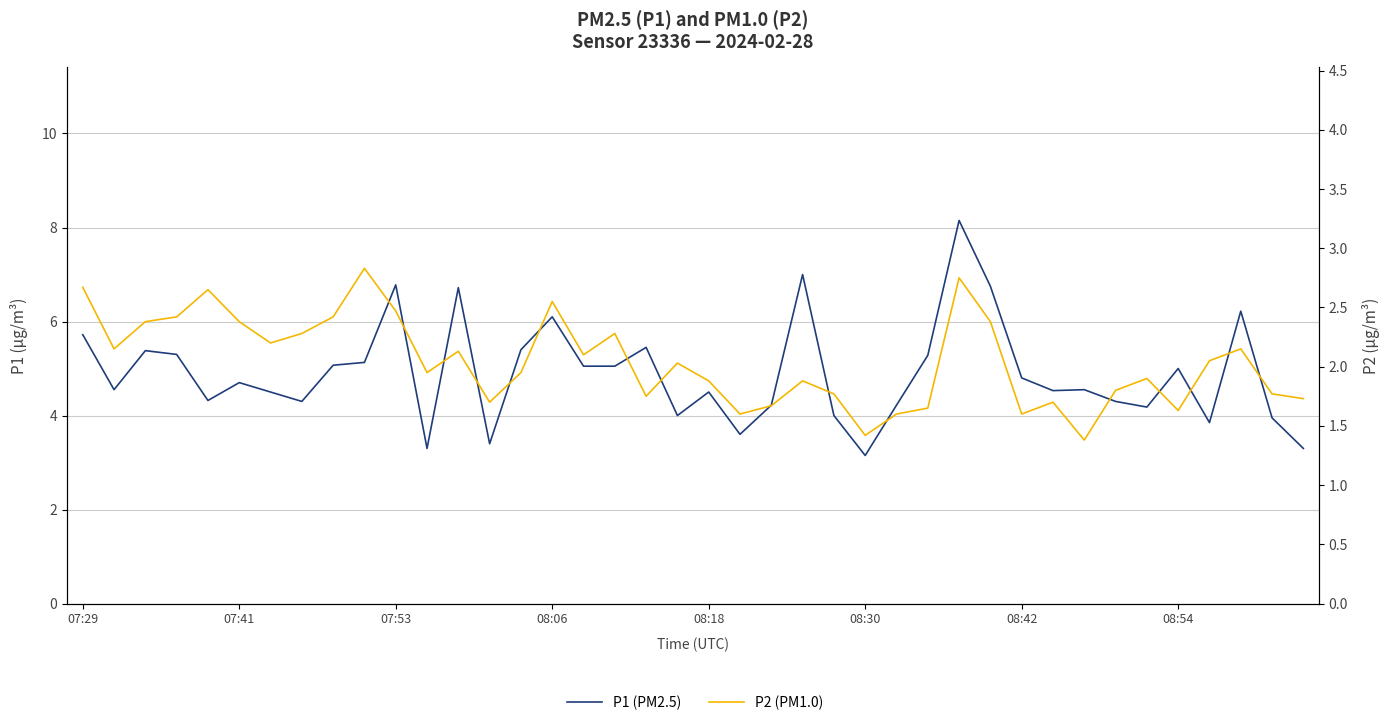

What is the difference between the P2 values at 07:41 and 38?

0.4